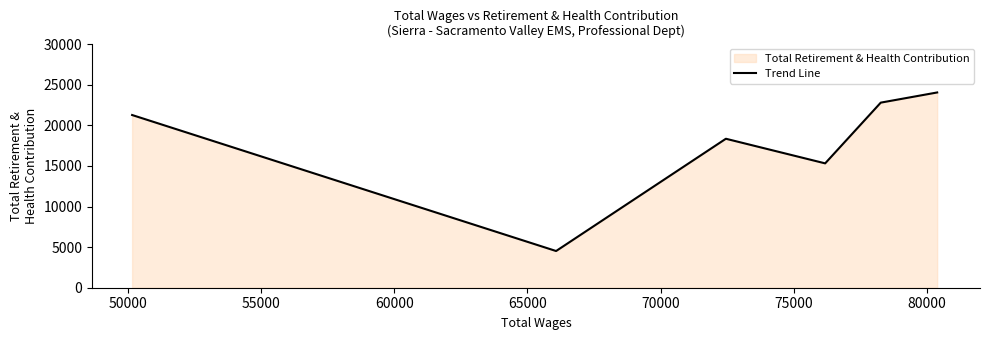

What is the greatest value displayed?

24051